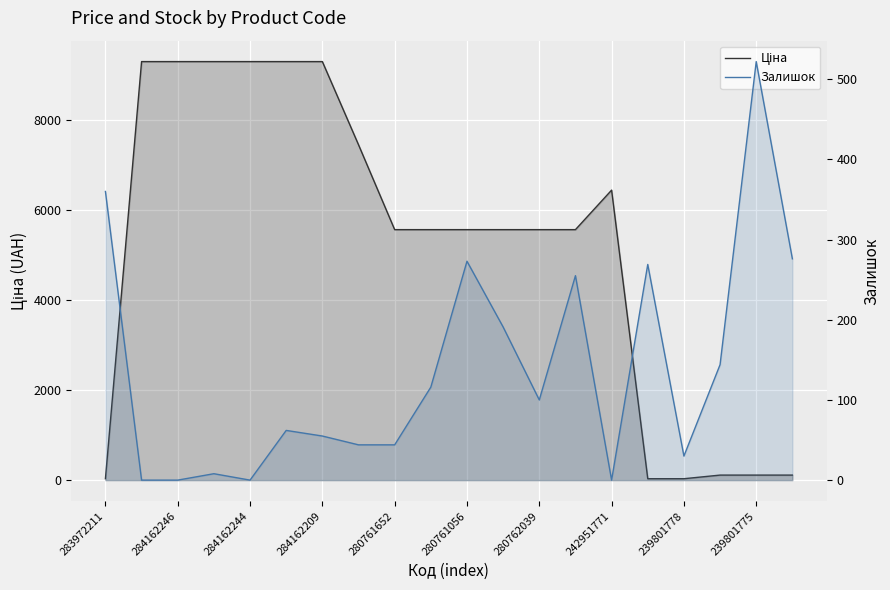

How many data points does each series have?

20